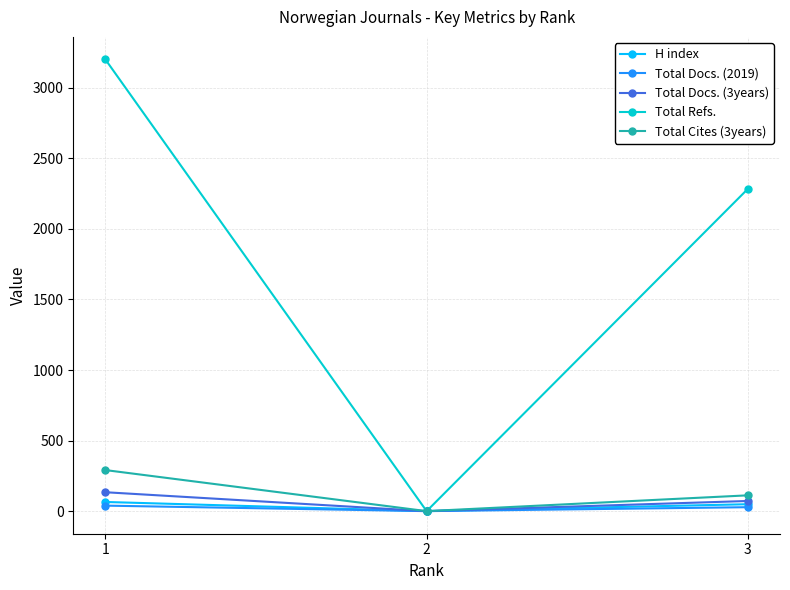

How many series are shown in this chart?

5